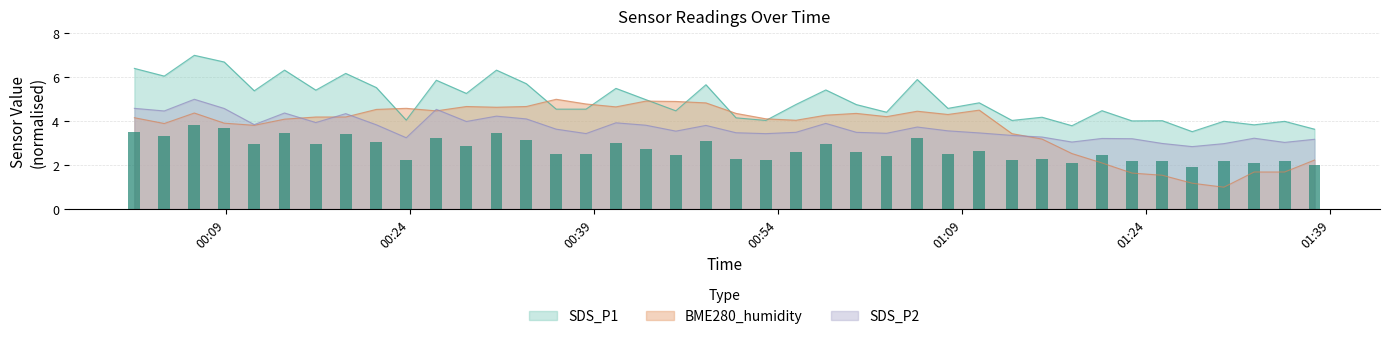

What is the difference between the SDS_P1 values at 2021/01/18 01:05:20 and 2021/01/18 00:55:27?

1.1